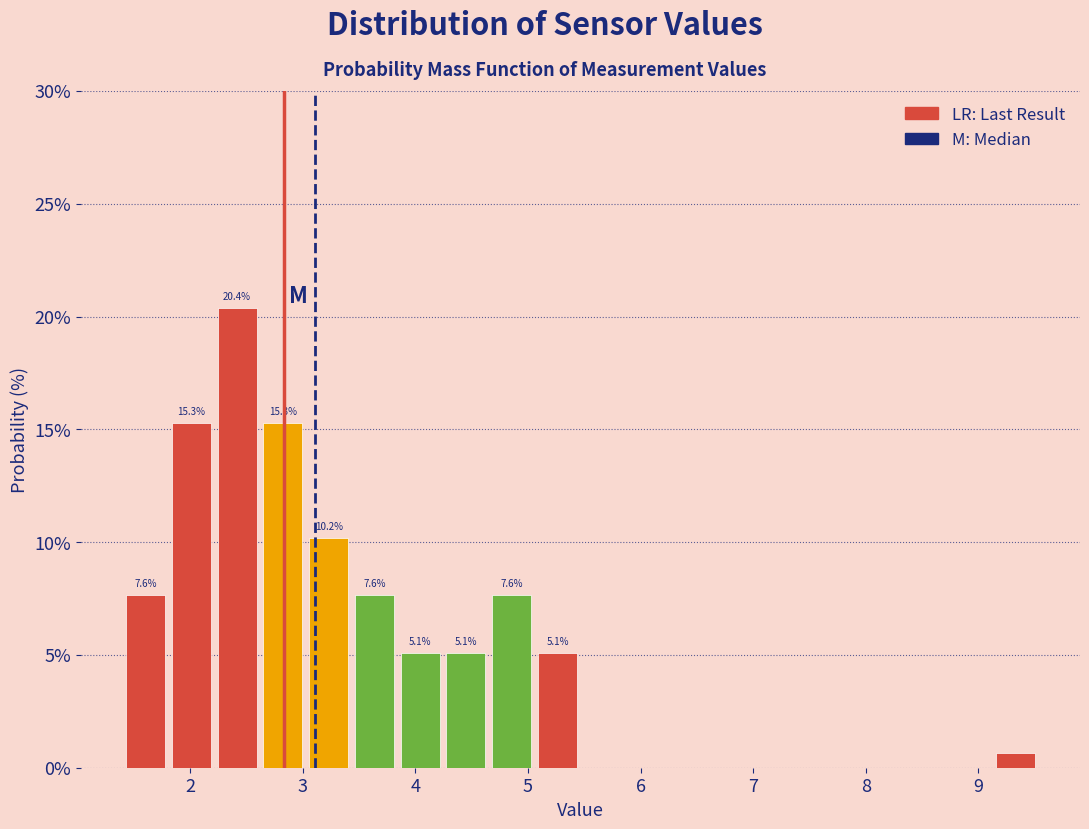

Which range on the x-axis has the tallest bar?

2.2 to 2.6